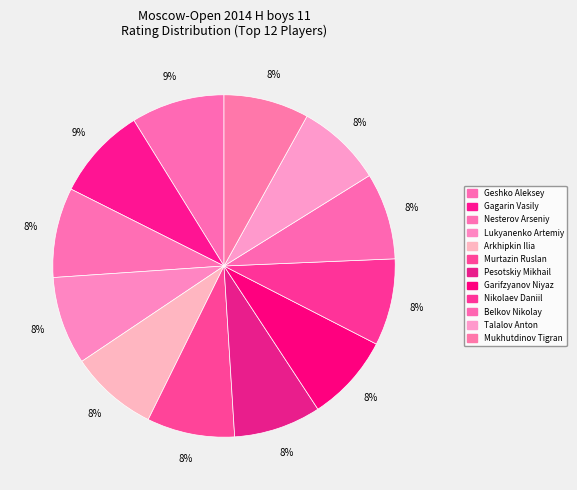

How many slices are in this pie chart?

12